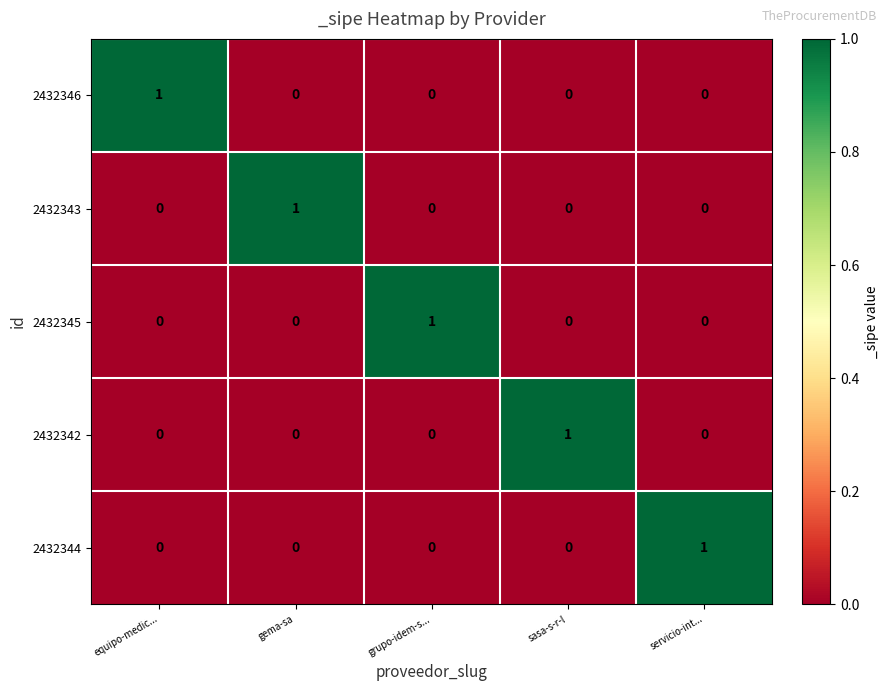

At how many categories does at least one series exceed 0?

5